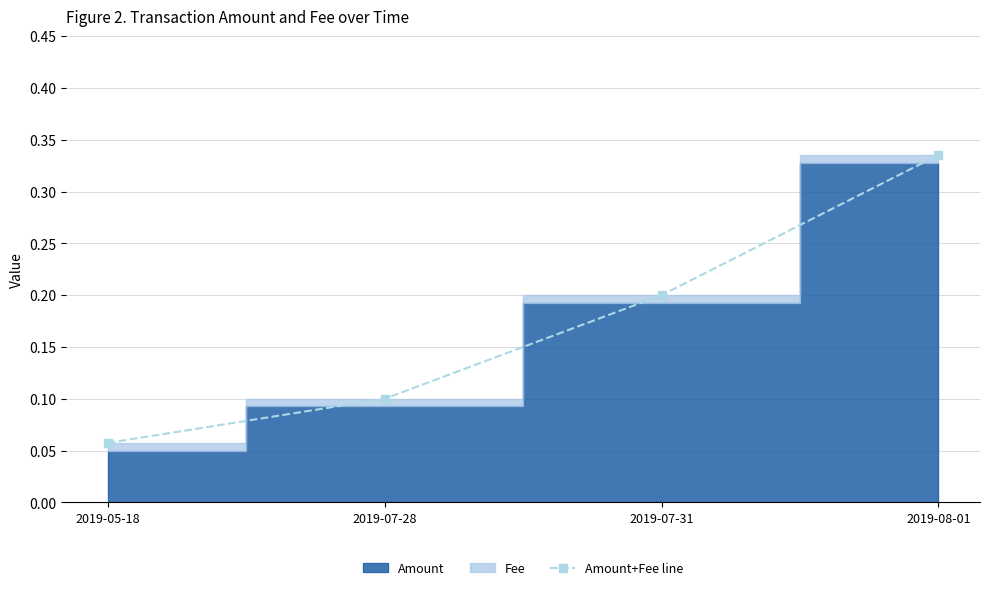

Which has a higher value, 2019-07-31 or 2019-07-28?

2019-07-31